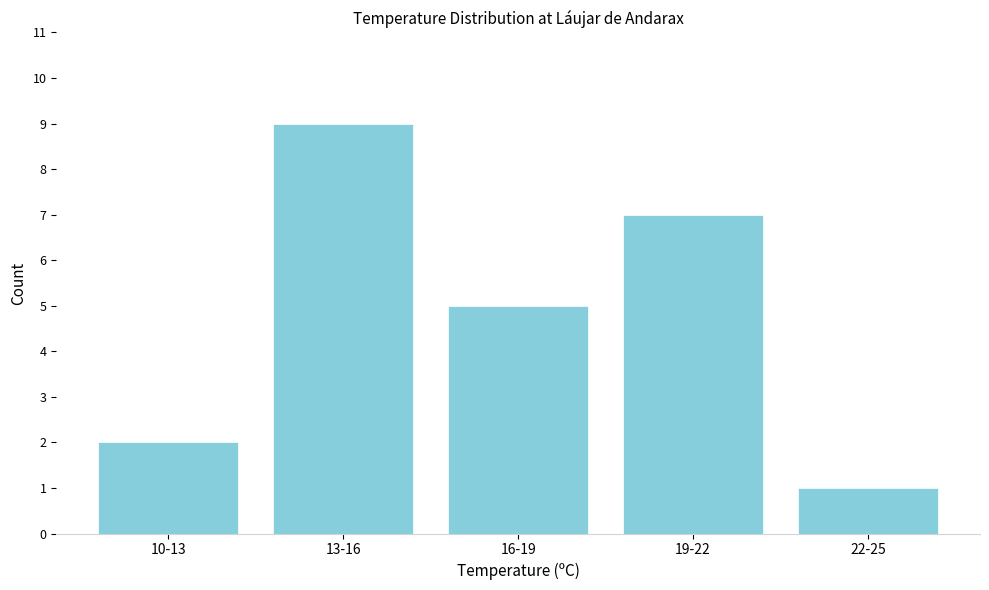

Reading right to left, extract all data points from this chart.

1	7	5	9	2